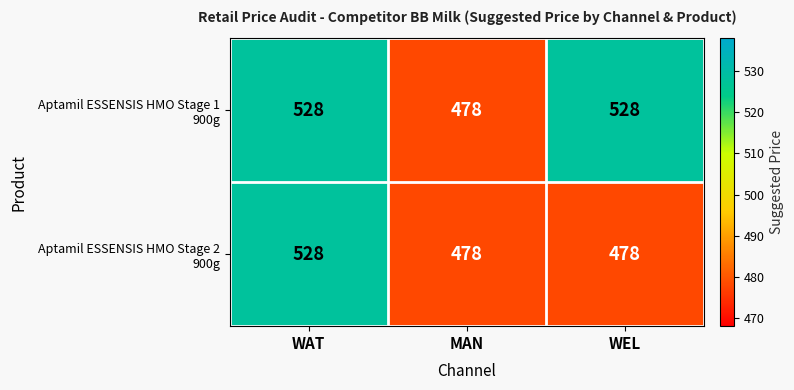

What is the greatest value displayed?

528